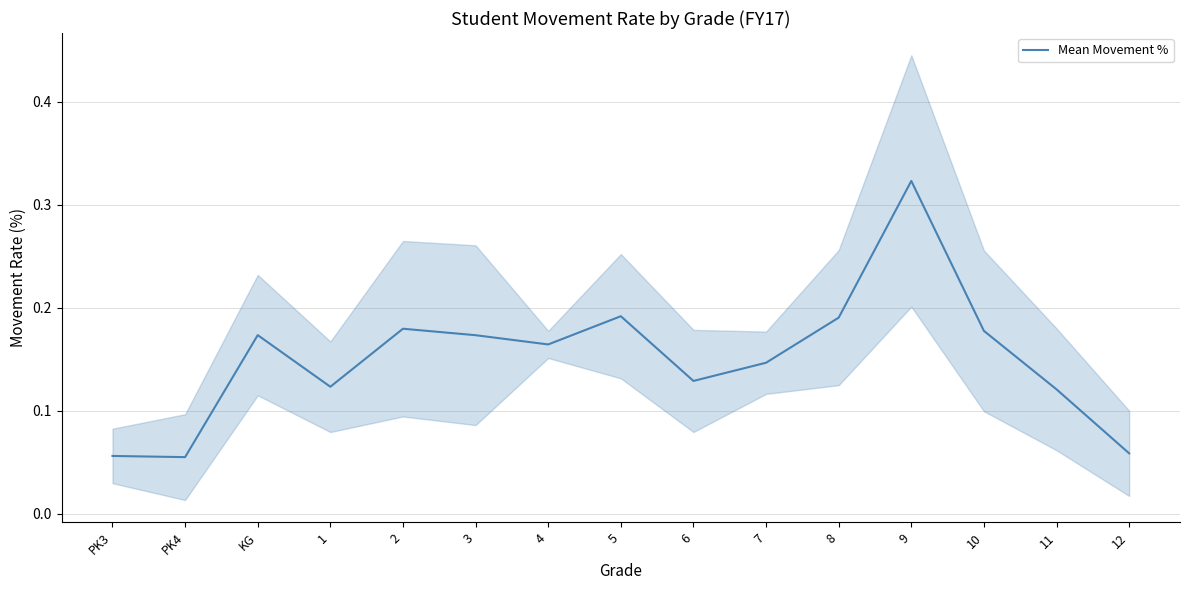

Reading left to right, extract all data points from this chart.

PK3=0.1	PK4=0.1	KG=0.2	1=0.1	2=0.2	3=0.2	4=0.2	5=0.2	6=0.1	7=0.1	8=0.2	9=0.3	10=0.2	11=0.1	12=0.1